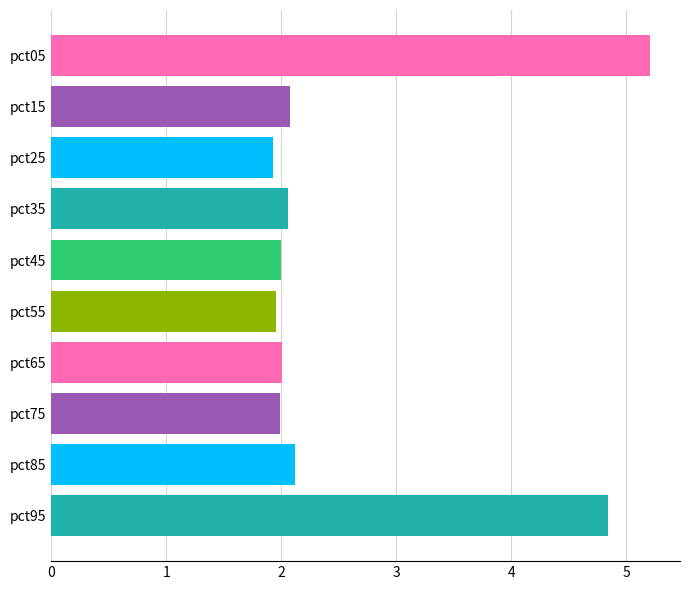

Does the chart contain any negative values?

No